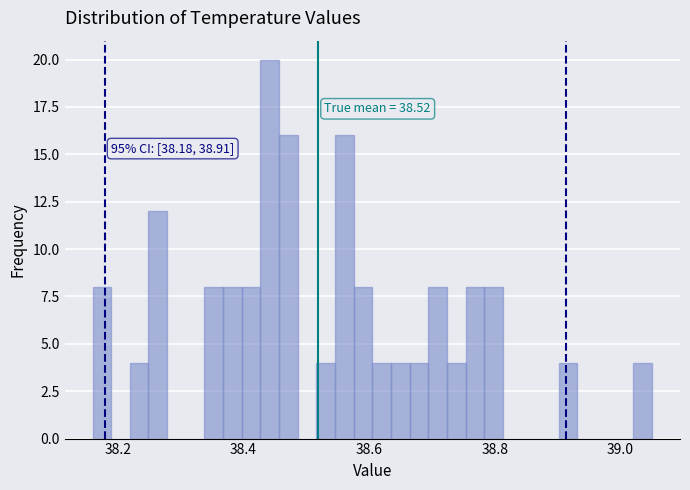

Read against the x-axis, roughly where is the centre of the tallest bar?

38.44